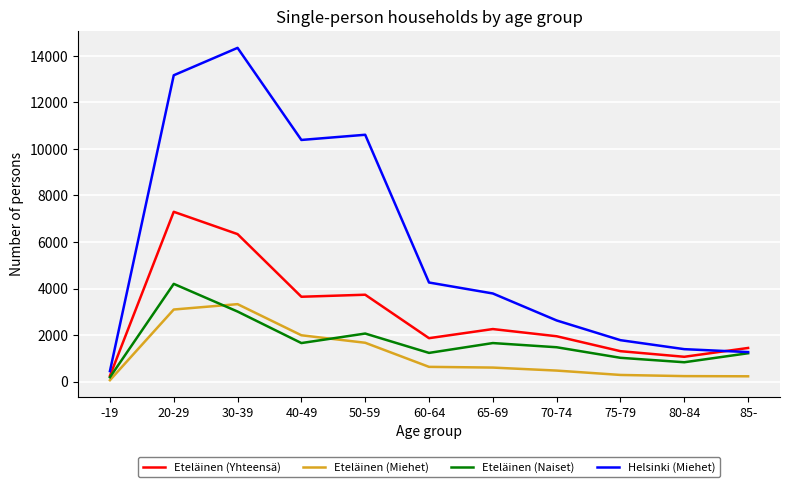

Which series has the widest spread of values?

Helsinki (Miehet)